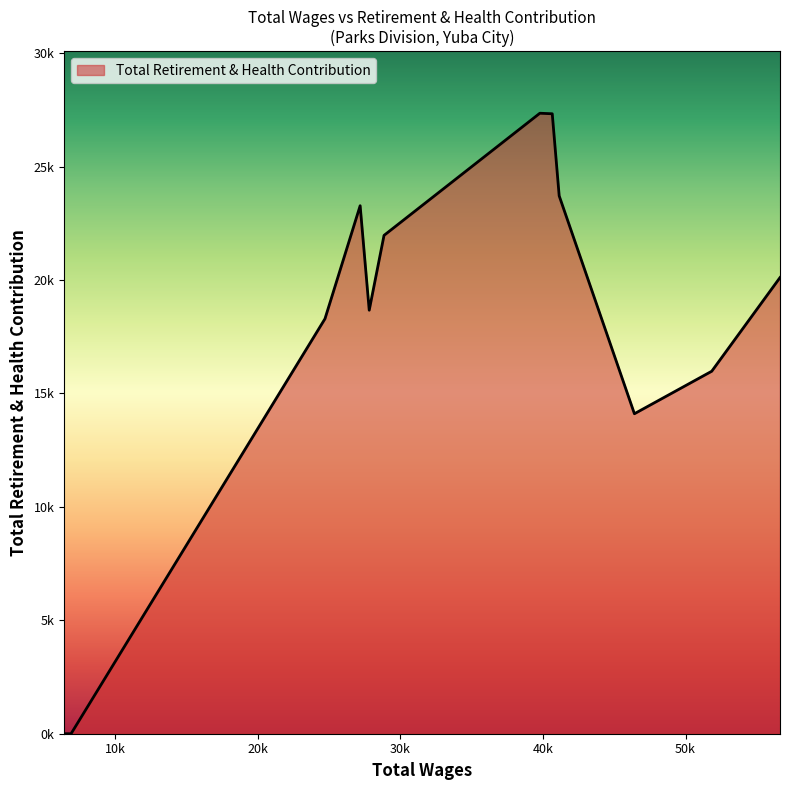

Does the chart display data point markers on the line(s)?

No